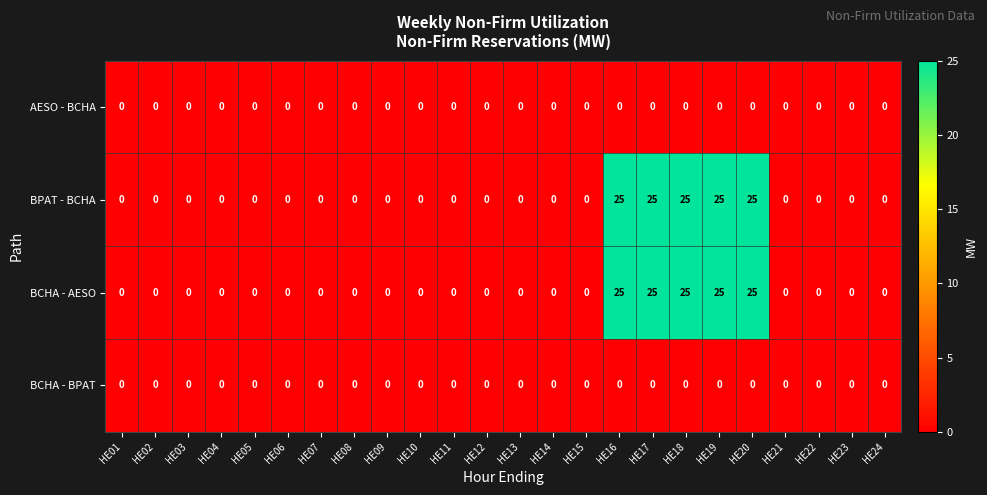

How many data points does each series have?

24